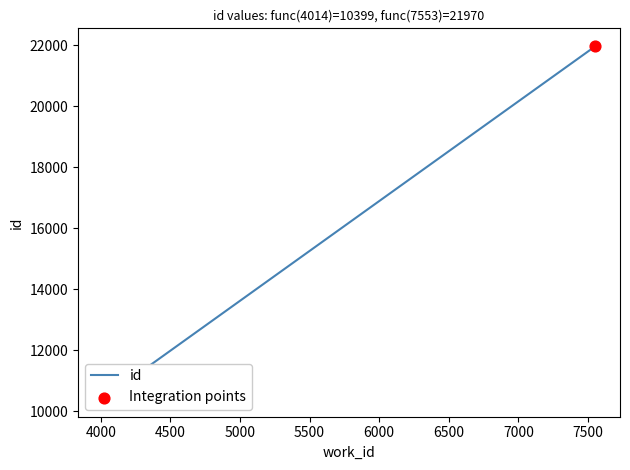

Between 7553 and 7553, which is larger?

7553